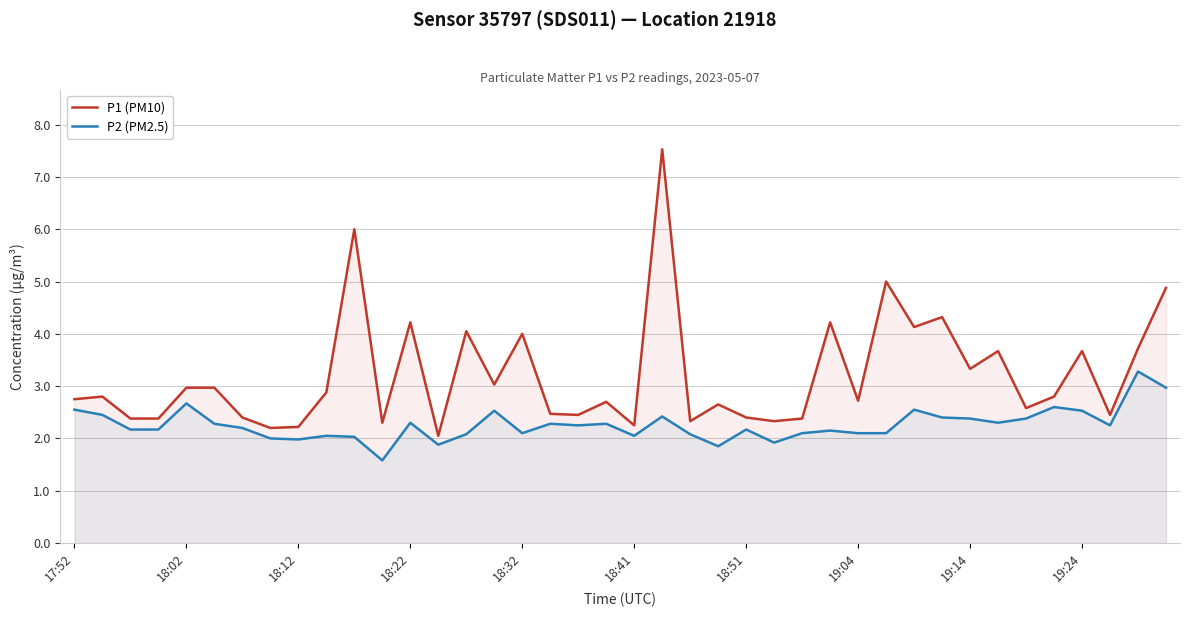

What is the average value of the P2 (PM2.5) series?

2.3